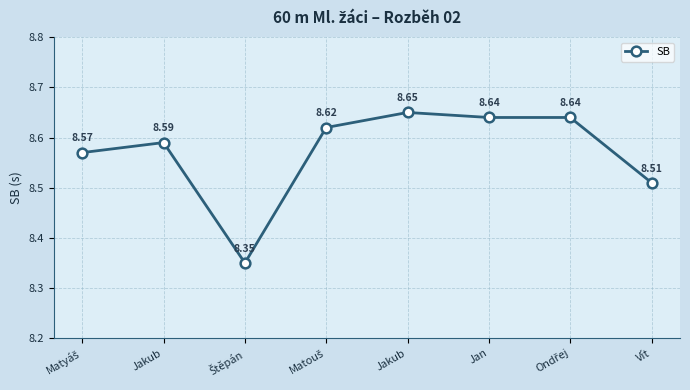

What is the sum of the values at Ondřej and Jakub?

17.3